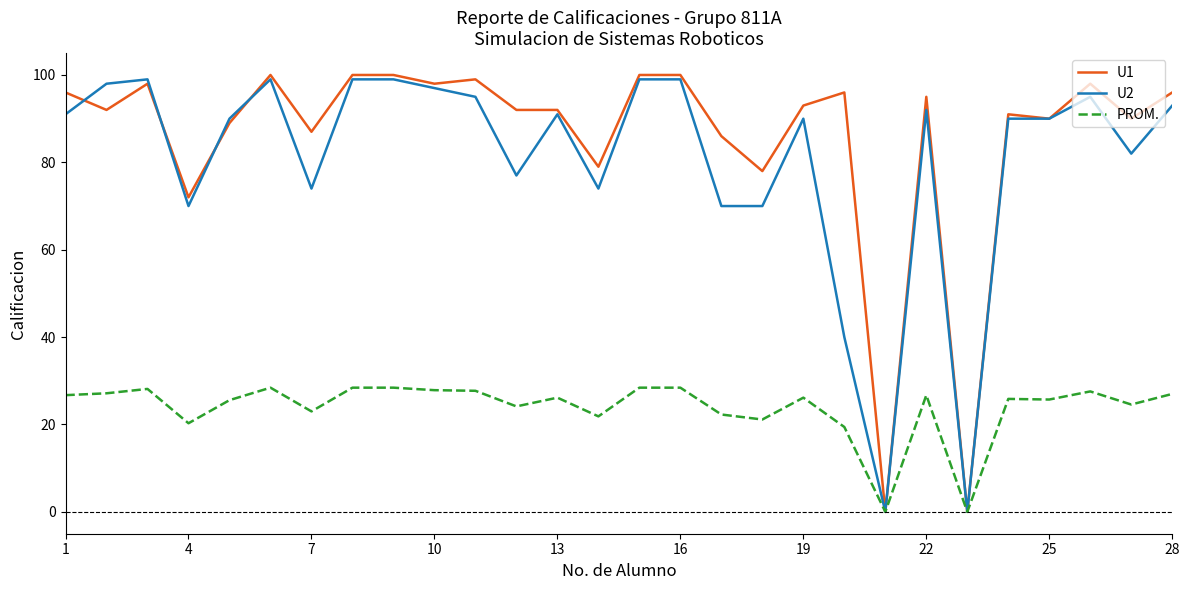

Which series has the largest range (max minus min)?

U1